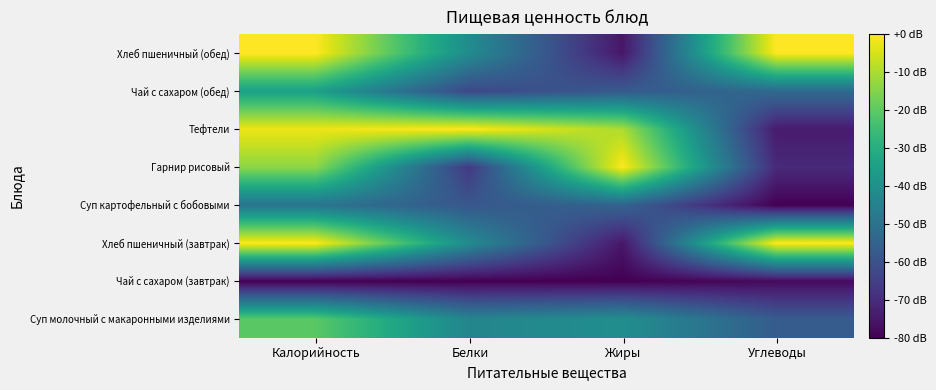

Count the number of data series in this chart.

8